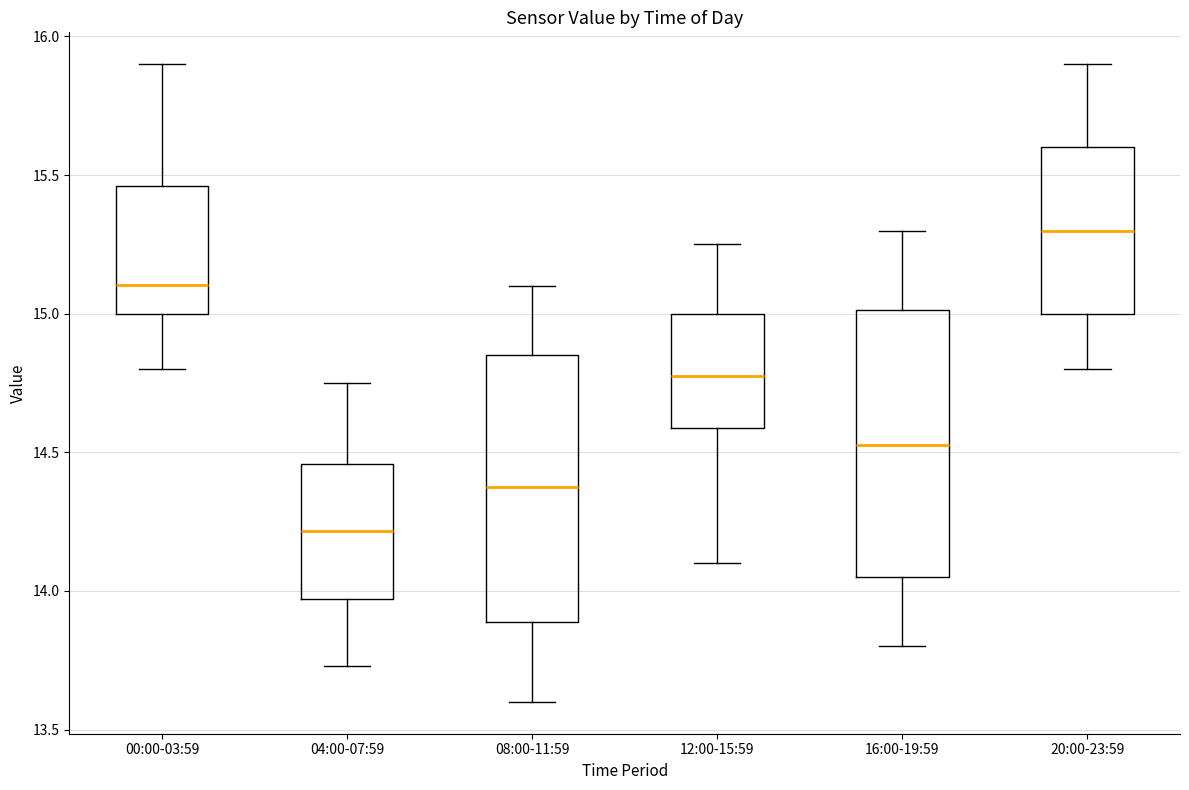

Where does the upper whisker of the box for 12:00-15:59 end on the y-axis? The values are not printed on the chart, so give them approximately, as read against the axis.

15.25